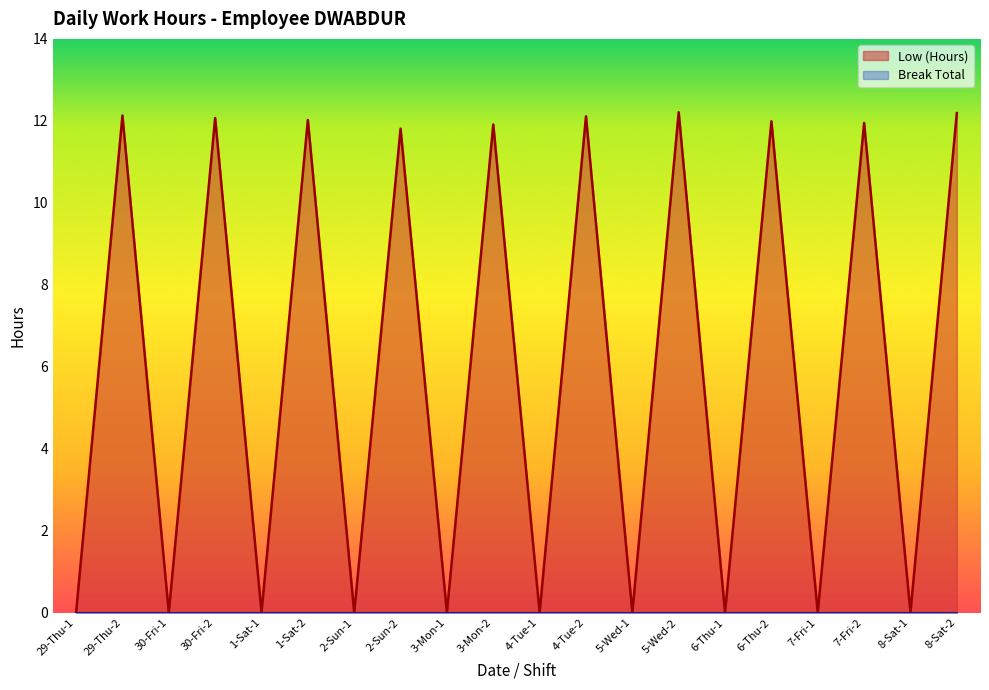

How many positive values are there?

10